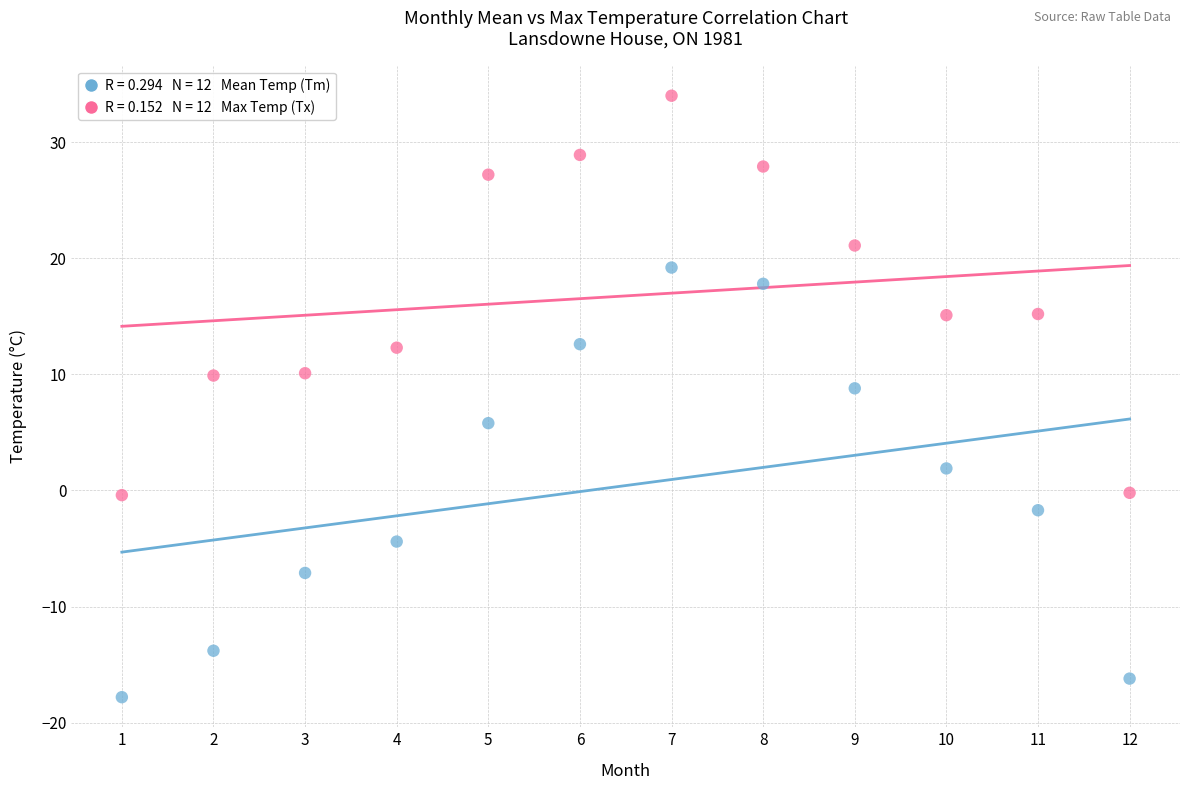

Across all series, what Y value is closest to 8?

8.8